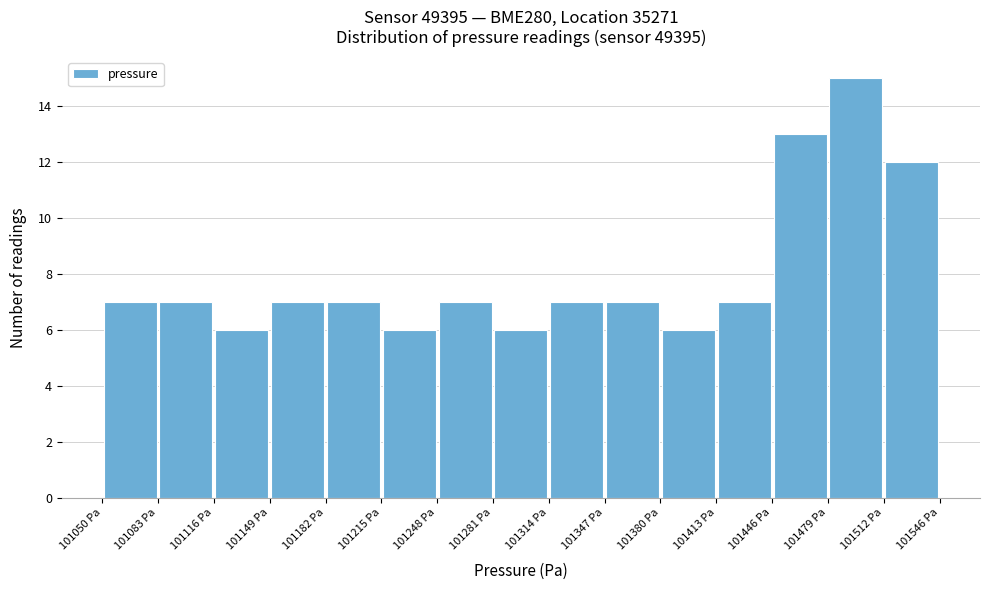

What is the height of the bar covering 101250 to 101280 on the x-axis? Neither the bar edges nor the heights are printed on the chart, so give them approximately, as read against the axes.

7